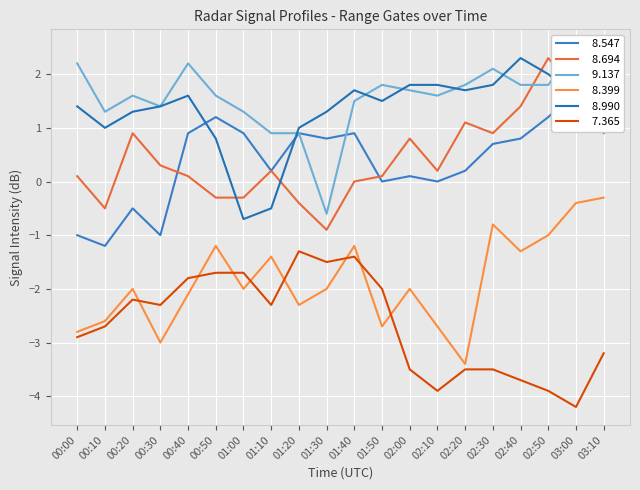

How many lines are shown in the chart?

6